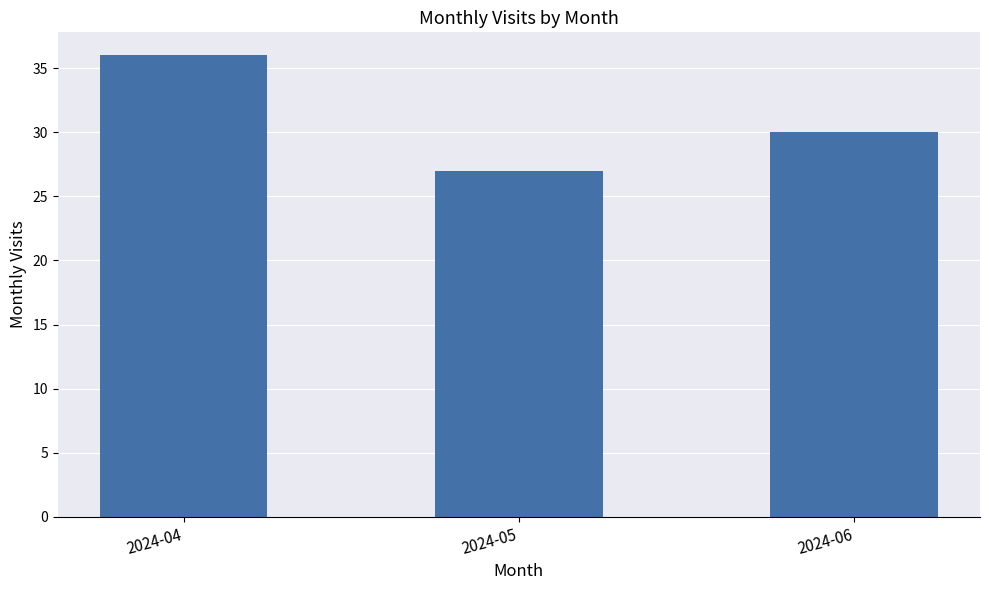

Count the number of categories in the chart.

3